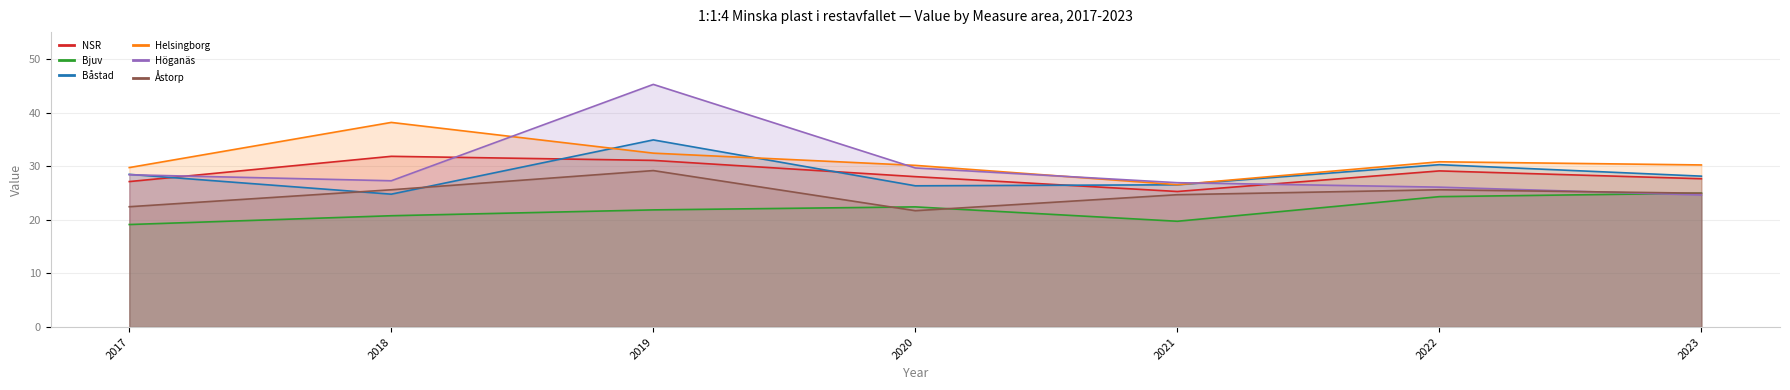

What is the smallest value displayed?

19.1